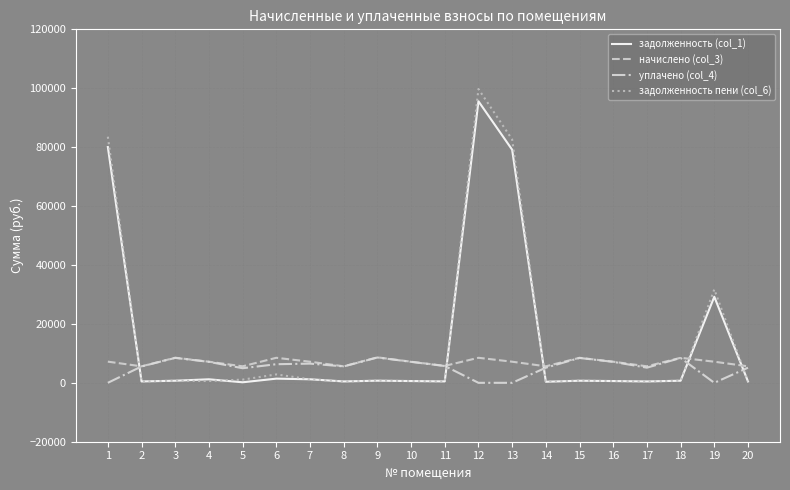

Where is задолженность пени (col_6) nearest to the value 50100?

19